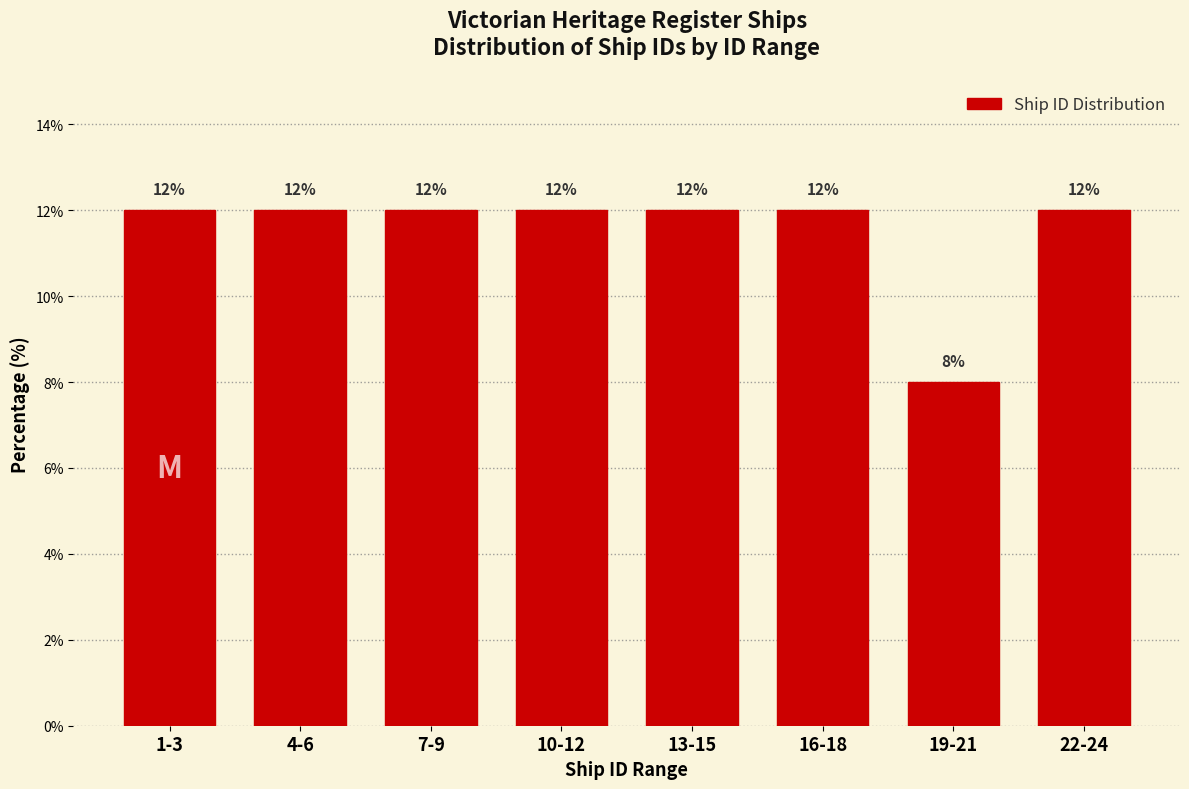

Reading left to right, list all the values displayed in this chart.

12	12	12	12	12	12	8	12